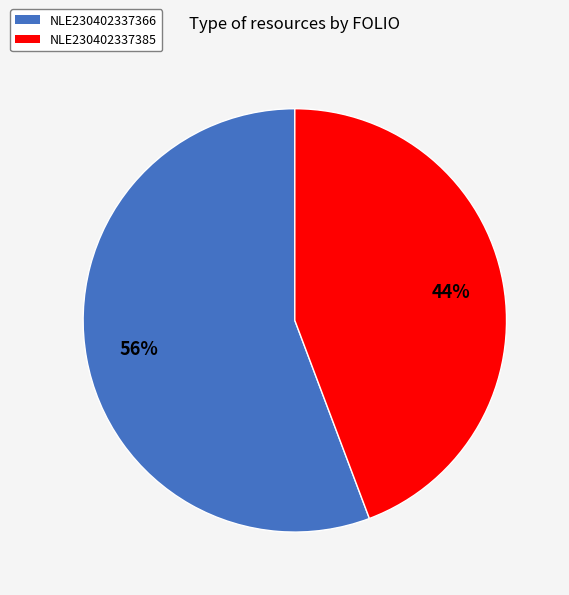

Do NLE230402337385 and NLE230402337366 together represent more than half of the pie?

Yes